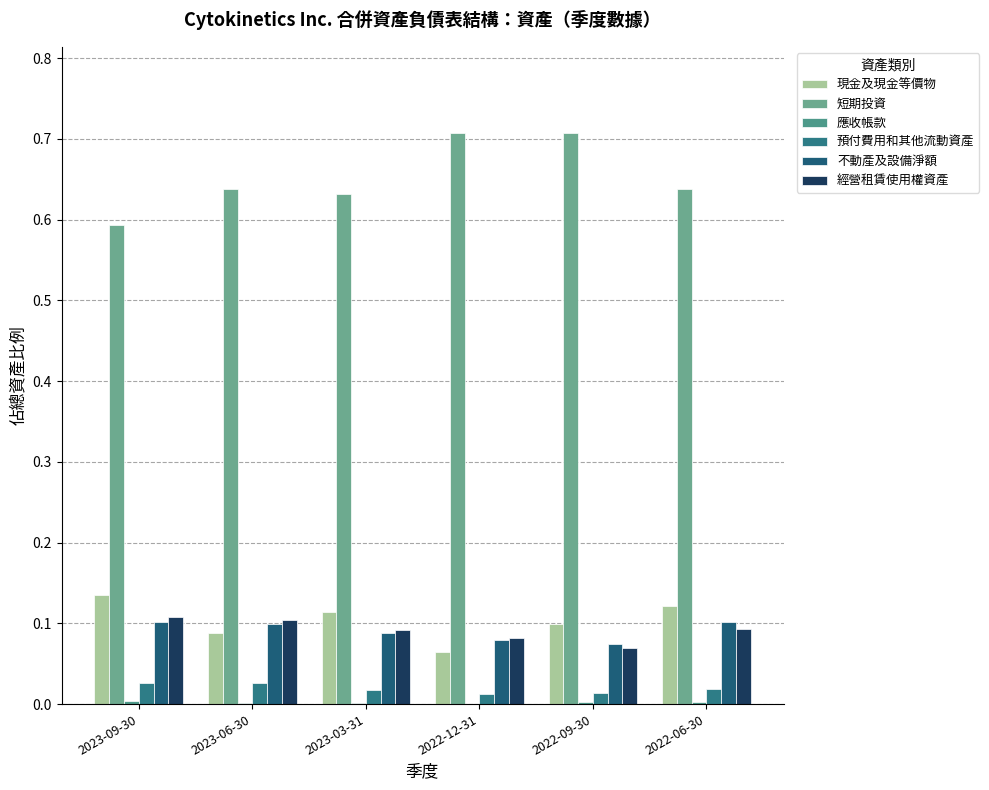

At which label does 應收帳款 reach its peak?

2023-09-30